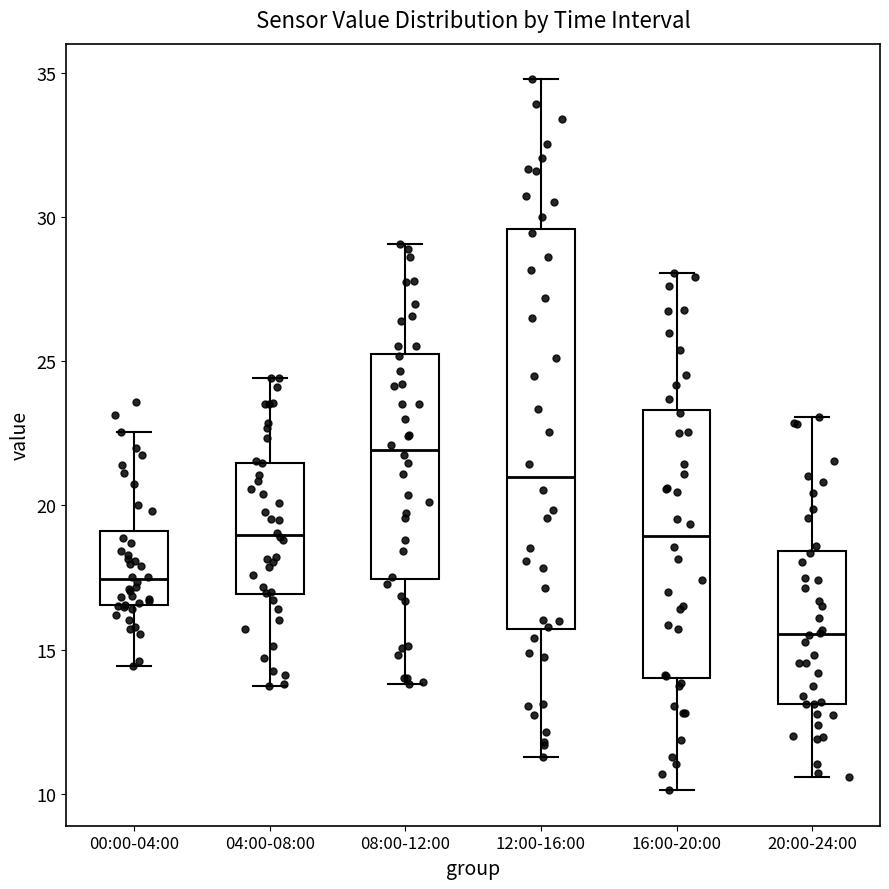

Reading left to right, read every box against the y-axis: the position of its median line, the range the box covers, and the ends of its whiskers. The values are not printed on the chart, so give them approximately, as read against the axis.

00:00-04:00: median 17.5, box 16.5 to 19.0, whiskers 14.5 to 22.5
04:00-08:00: median 19.0, box 17.0 to 21.5, whiskers 14.0 to 24.5
08:00-12:00: median 22.0, box 17.5 to 25.5, whiskers 14.0 to 29.0
12:00-16:00: median 21.0, box 15.5 to 29.5, whiskers 11.5 to 35.0
16:00-20:00: median 19.0, box 14.0 to 23.5, whiskers 10.0 to 28.0
20:00-24:00: median 15.5, box 13.0 to 18.5, whiskers 10.5 to 23.0